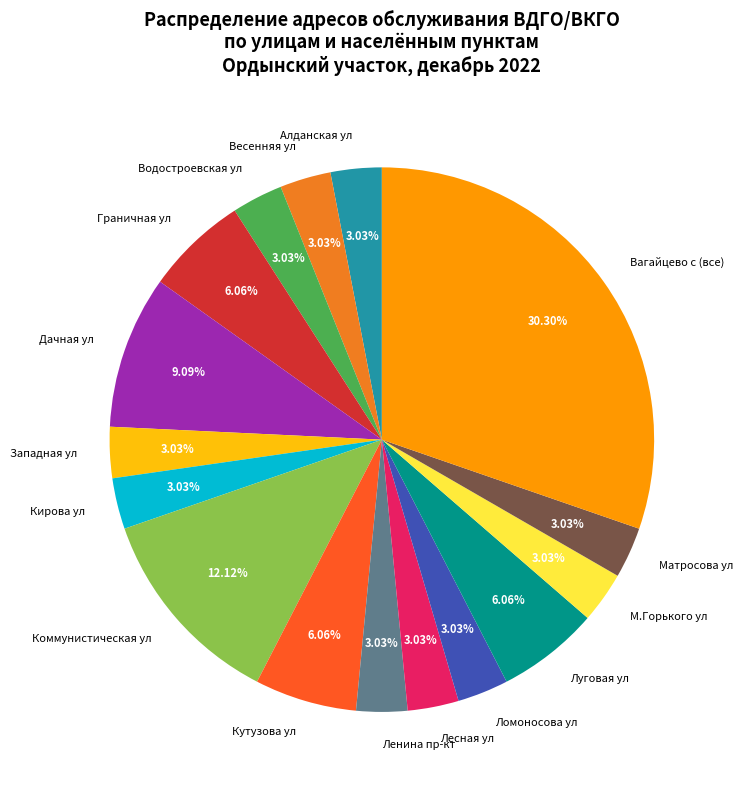

Count the number of slices in the pie.

16